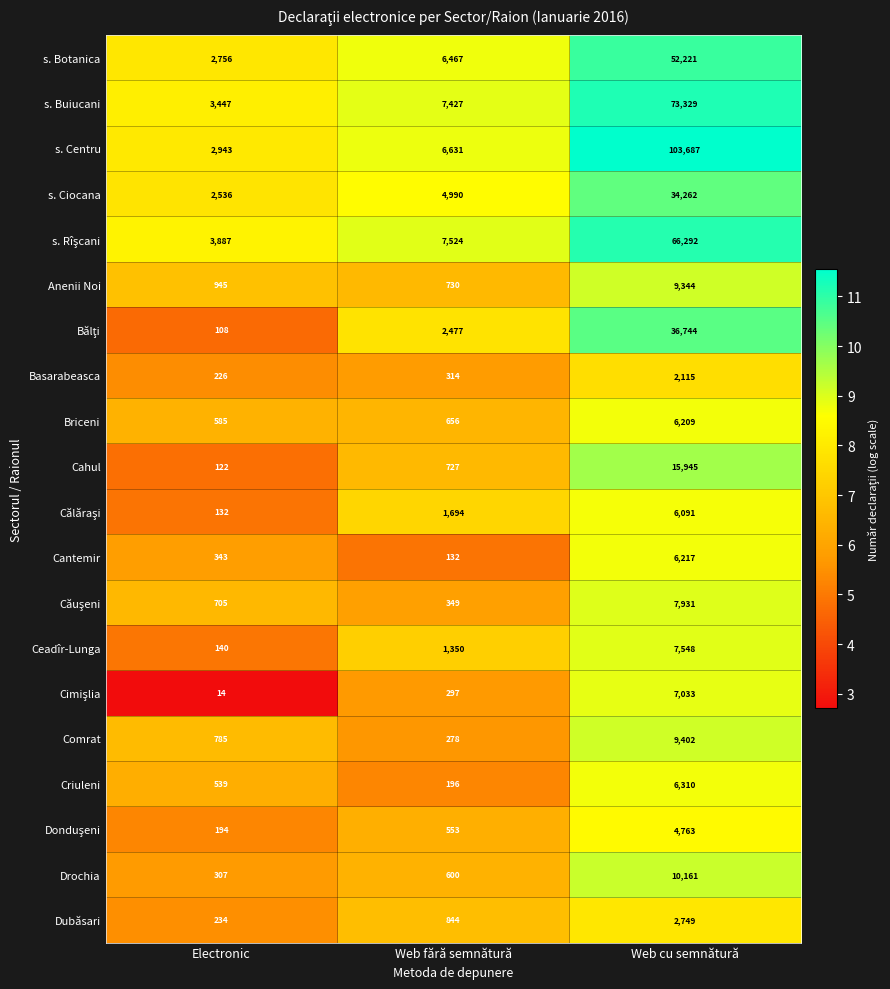

What is the minimum value shown in the chart?

14